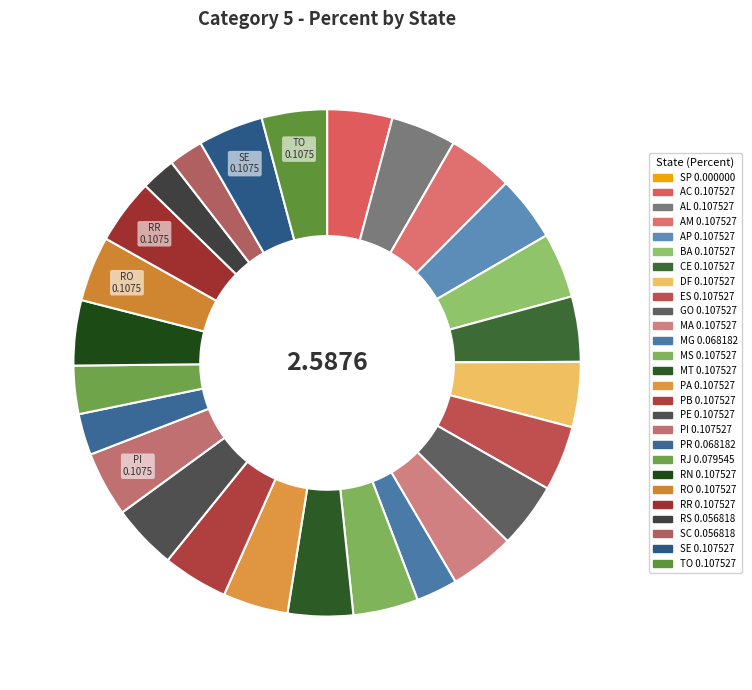

Does RN represent more than half of the total?

No